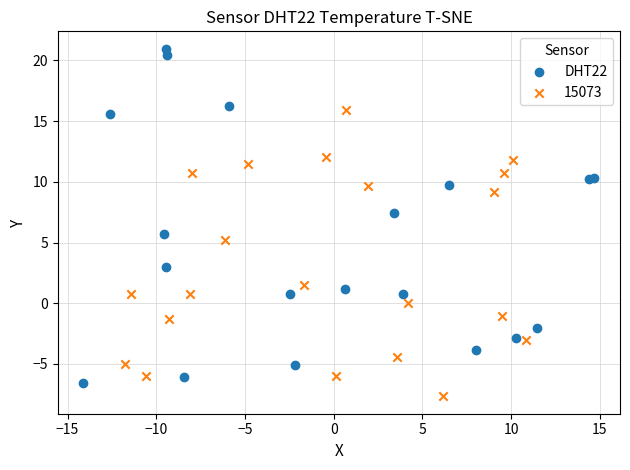

Which series has the widest spread of Y values?

DHT22